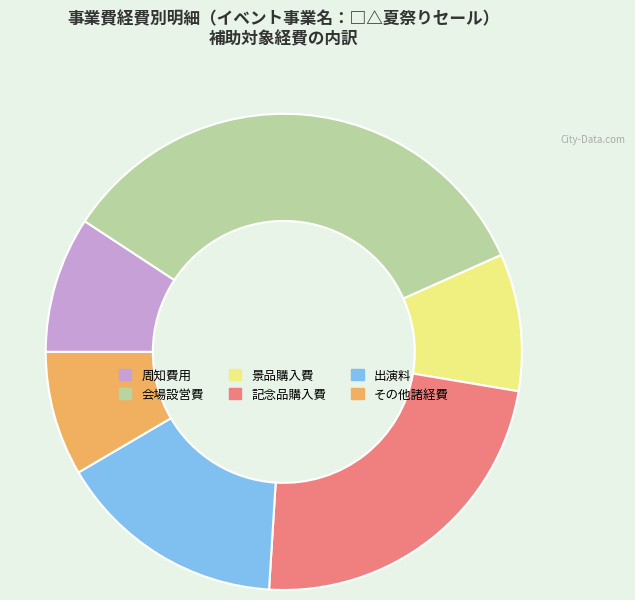

Do 出演料 and 景品購入費 together represent more than half of the pie?

No